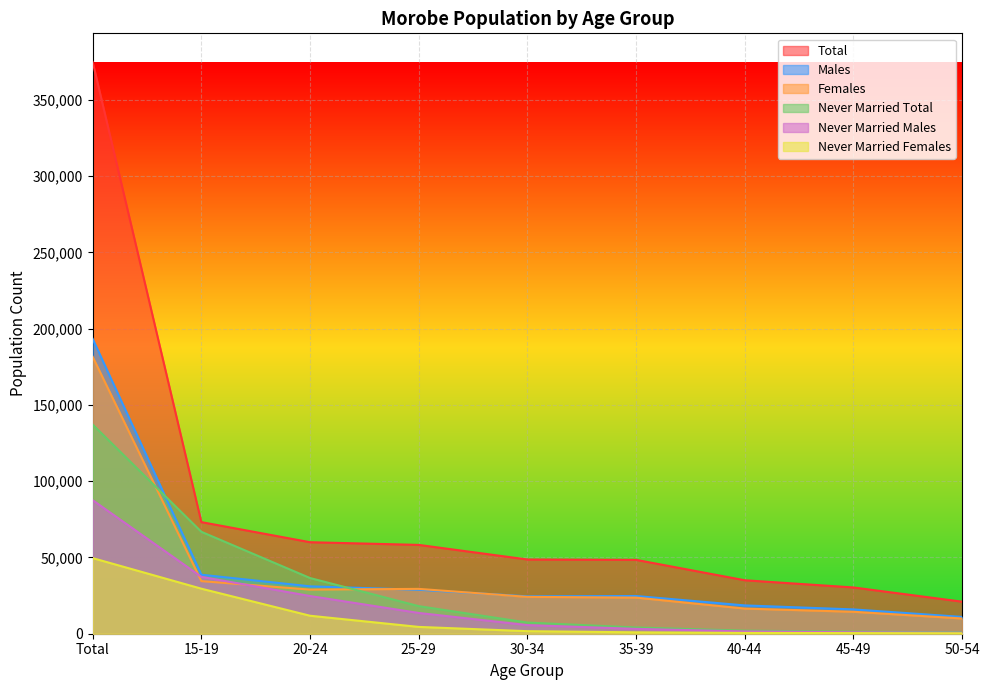

What is the difference between the highest and lowest values at 30-34?

47007